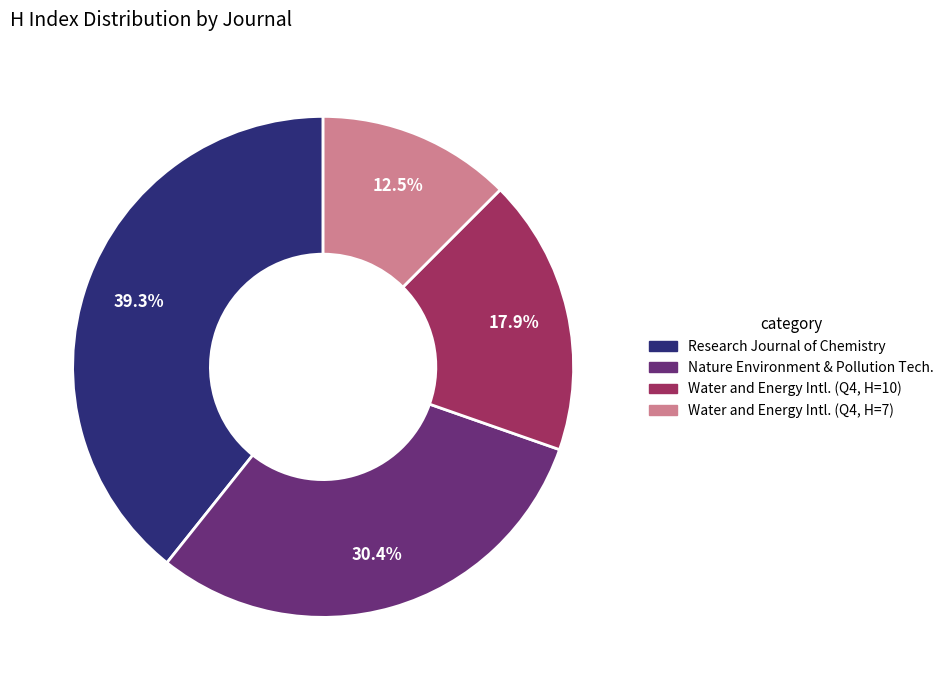

Between Water and Energy Intl. (Q4, H=10) and Research Journal of Chemistry, which is larger?

Research Journal of Chemistry